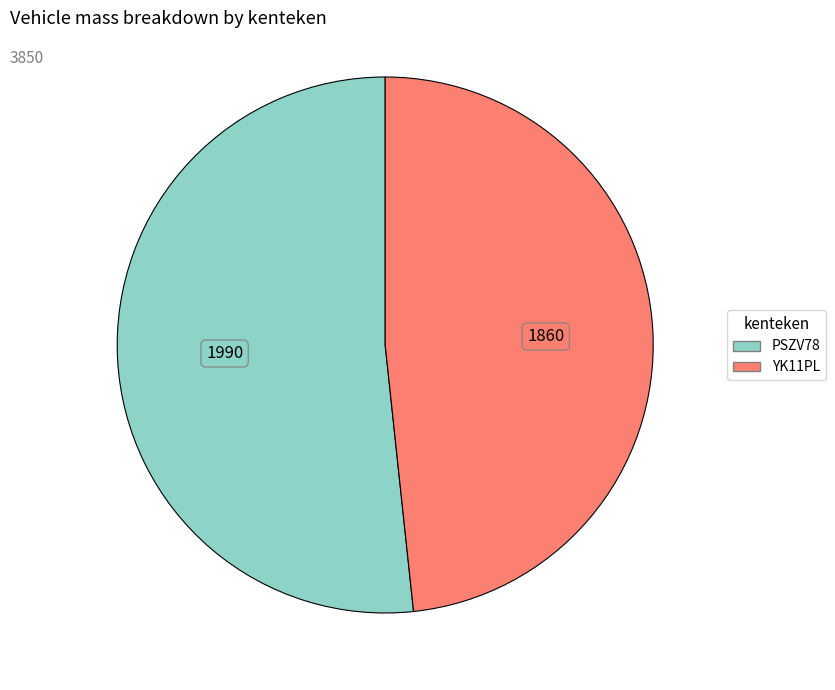

How many slices are in this pie chart?

2